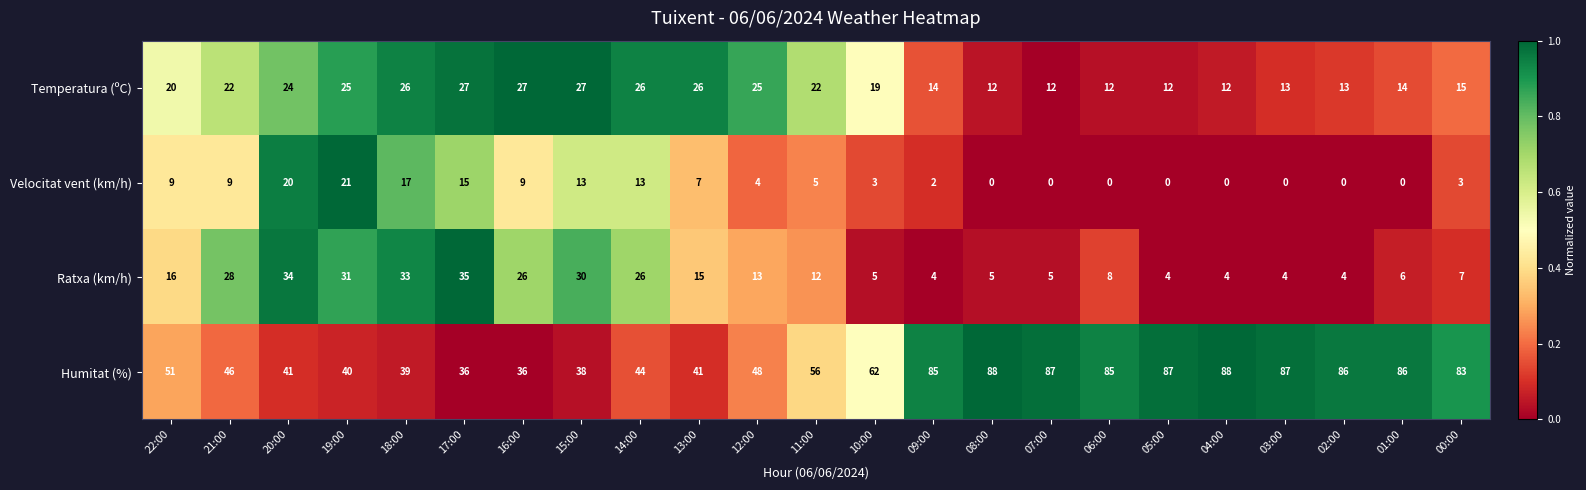

At which label is Humitat (%) closest to 62?

10:00